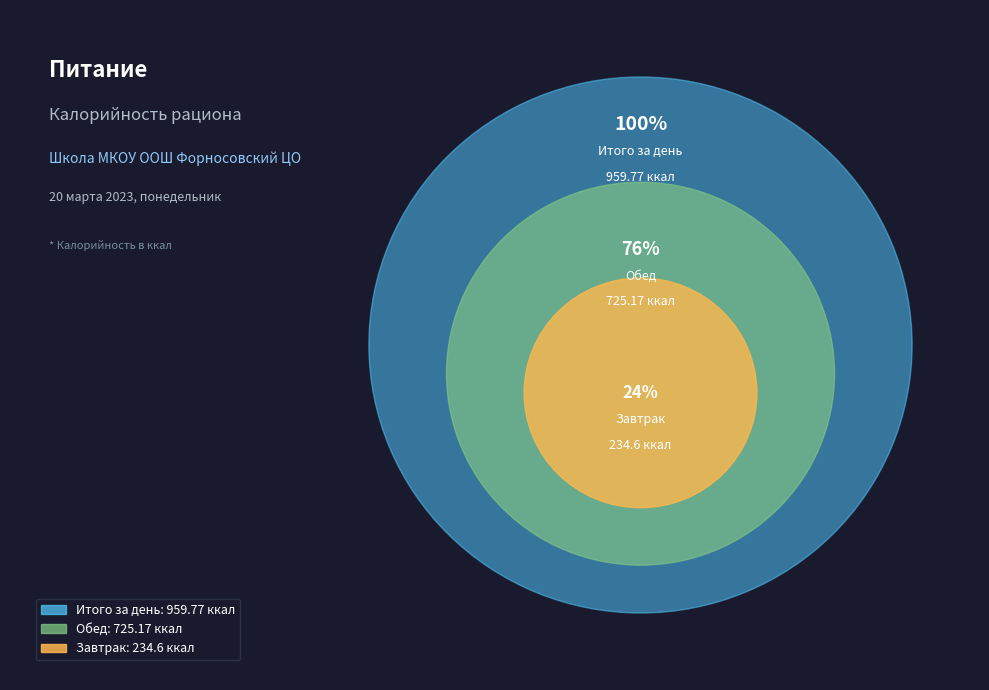

To the nearest percent, what percentage of the pie is Завтрак?

24%